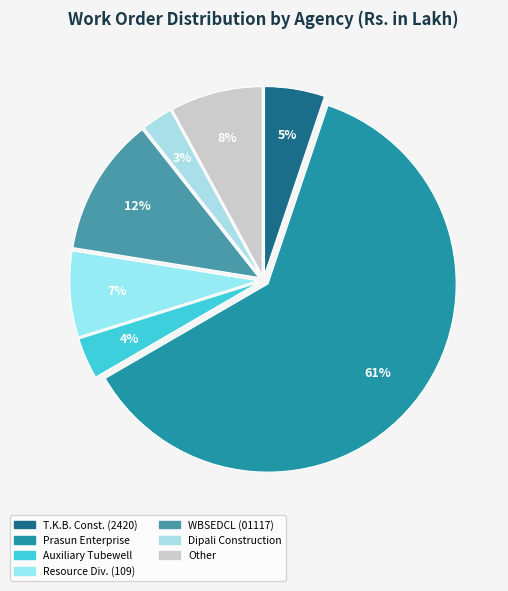

Count the number of slices in the pie.

7